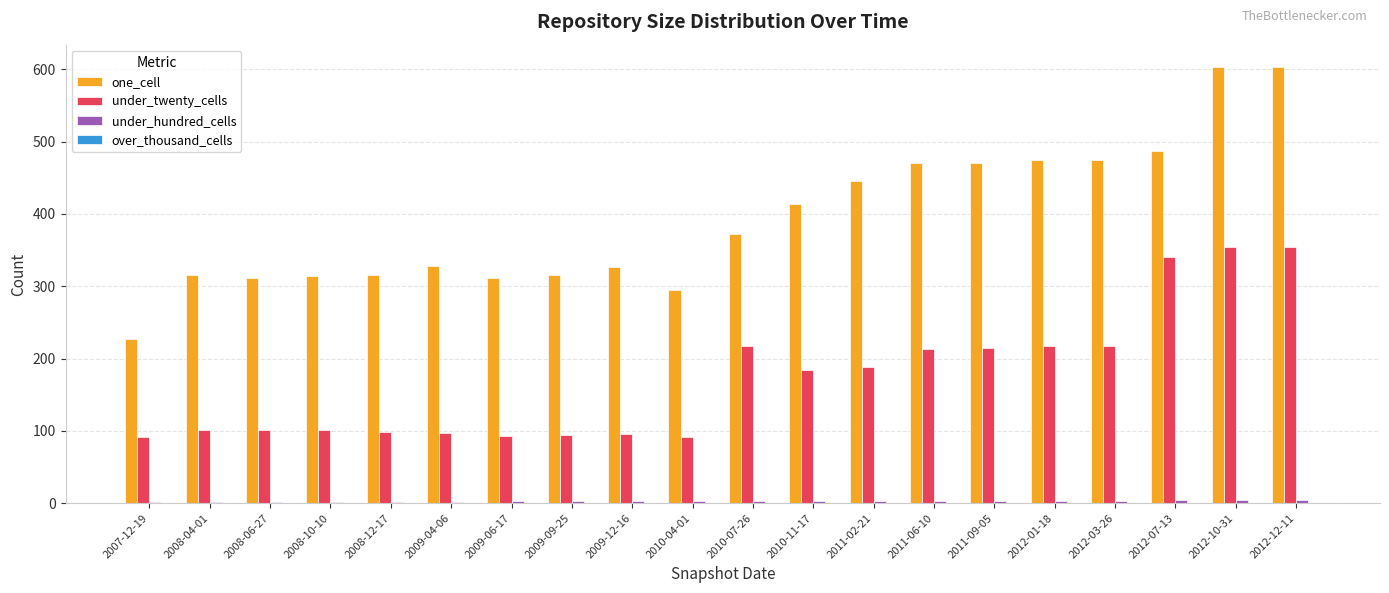

Which series has the largest total across all categories?

one_cell